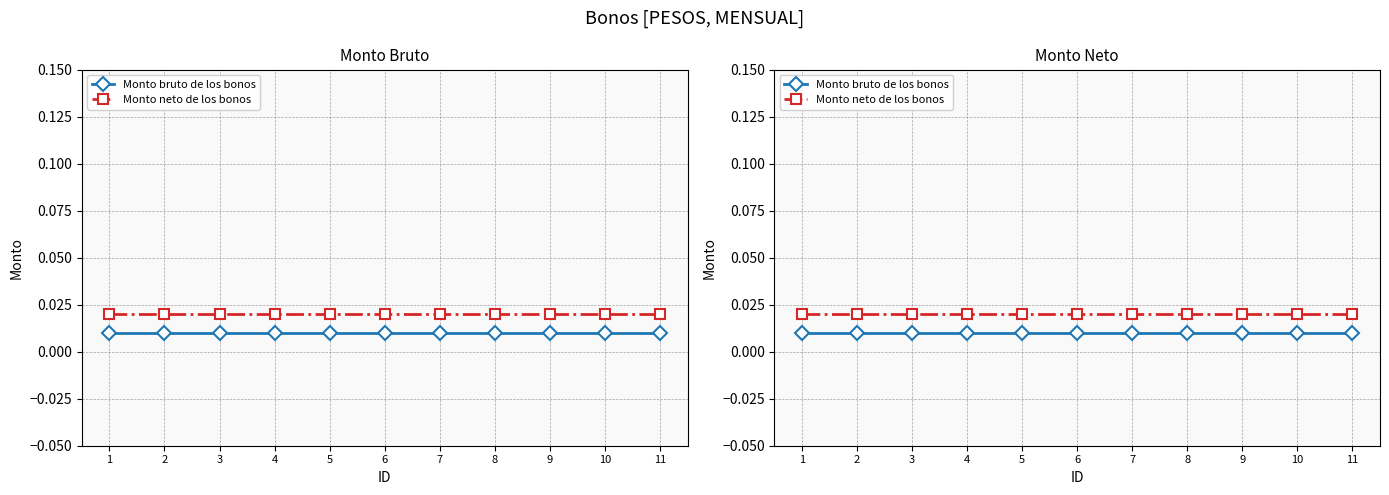

How many lines are shown in the chart?

2